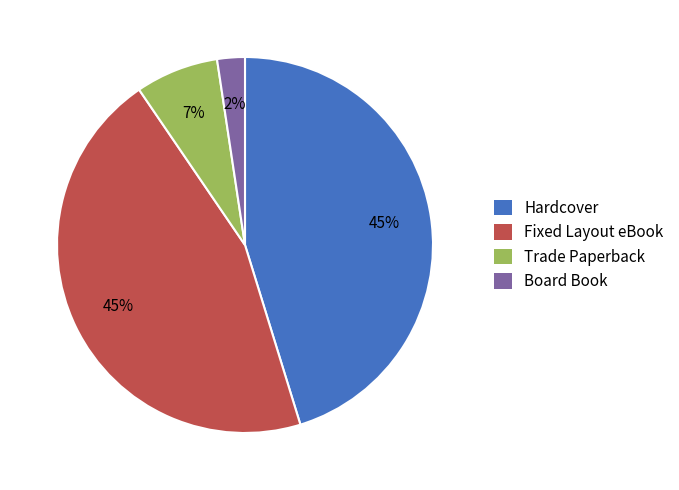

Between Board Book and Fixed Layout eBook, which is larger?

Fixed Layout eBook